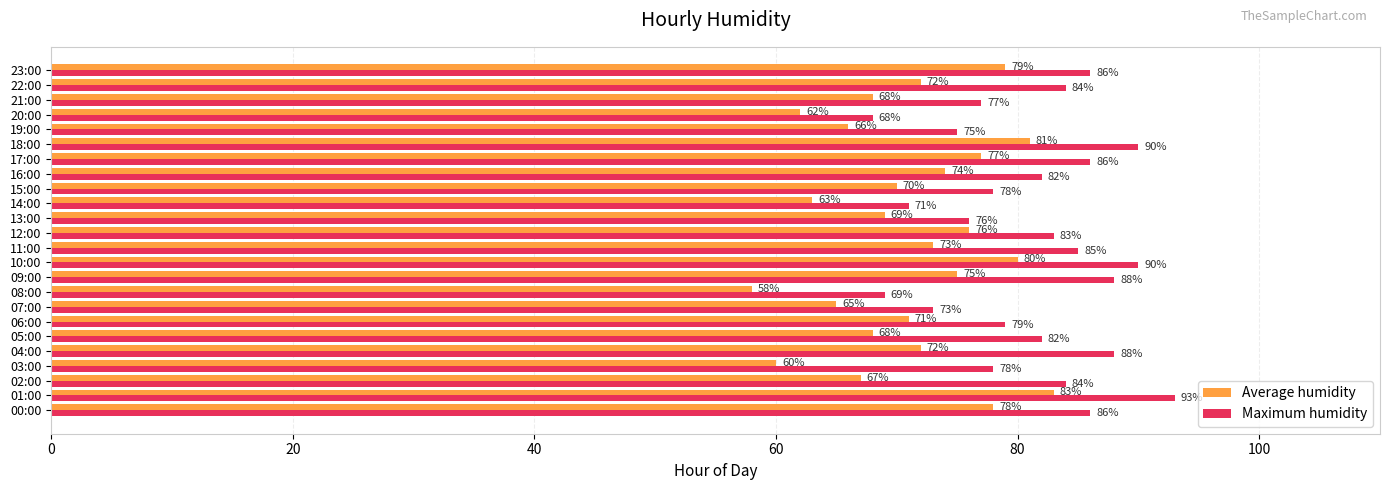

Which series has the largest total across all categories?

Maximum humidity